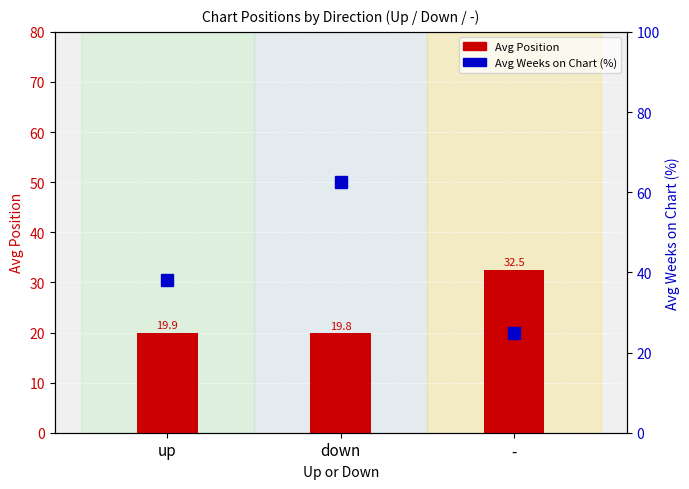

Which has a higher value, - or down?

-